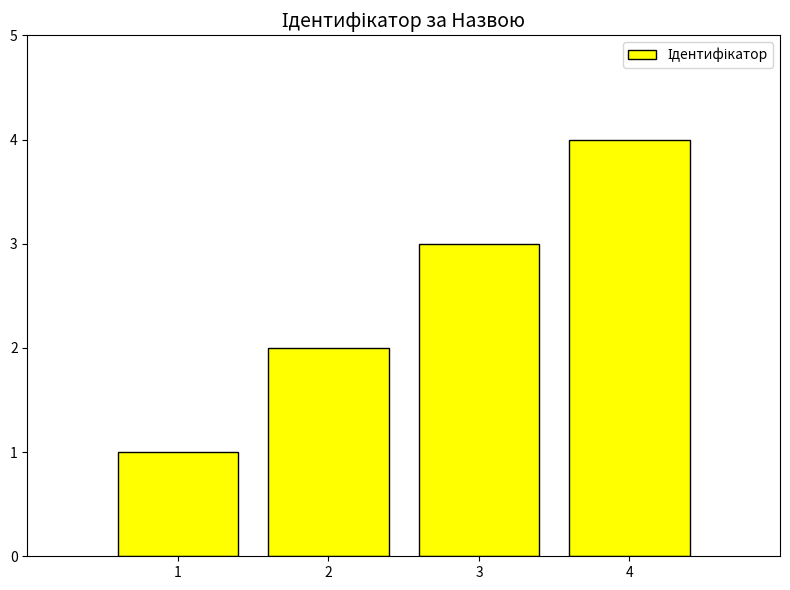

What is the difference between the second highest and second lowest values?

1